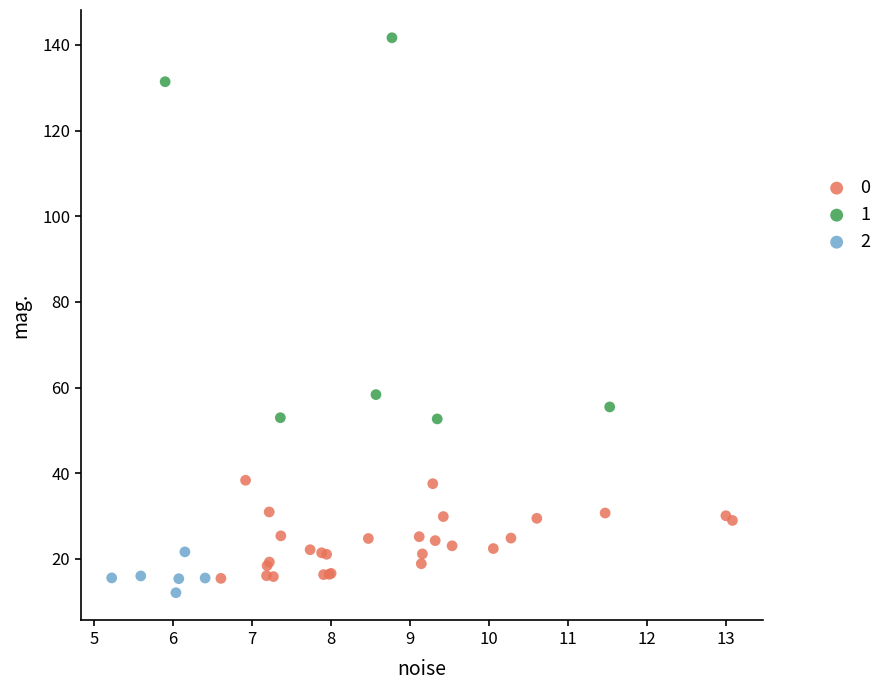

What are all the series names shown in the legend?

0, 1, 2